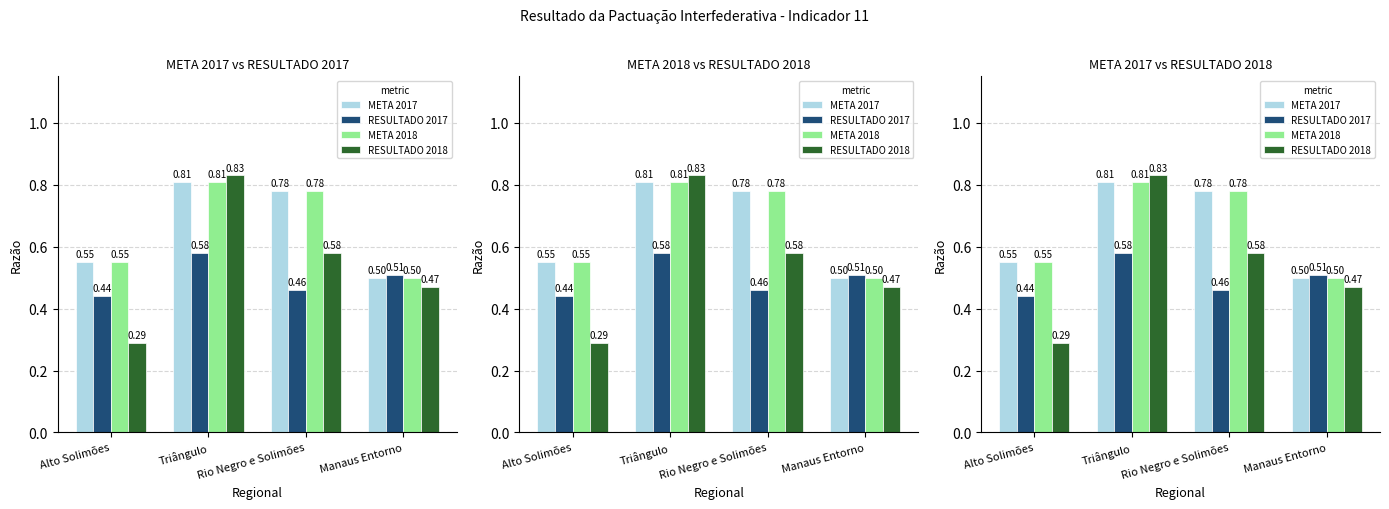

What is the maximum value for RESULTADO 2018?

0.8